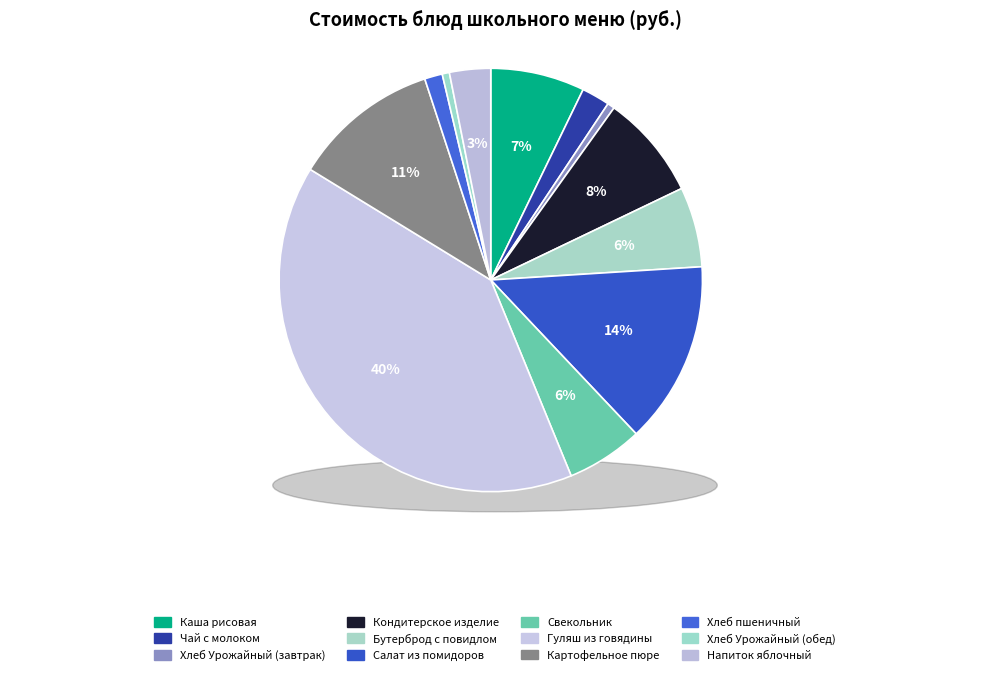

What percentage is the Хлеб пшеничный slice, to the nearest percent?

1%